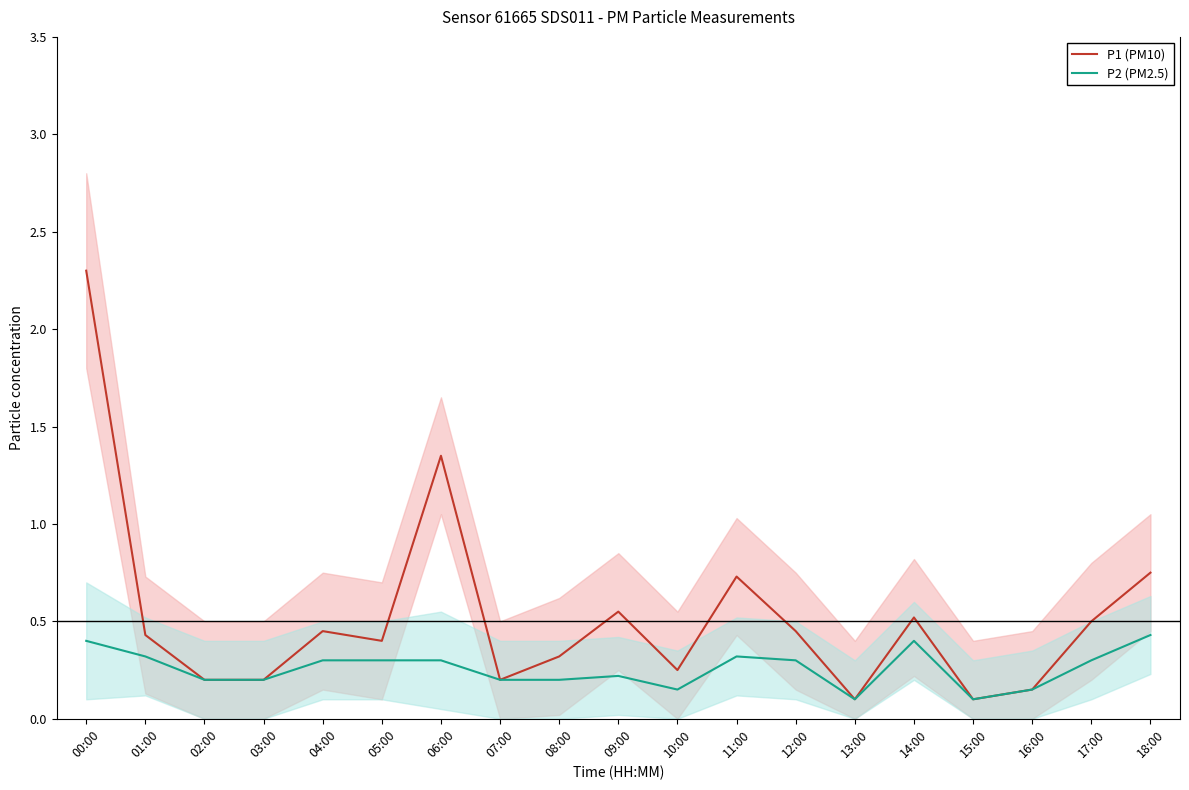

How many series are shown in this chart?

2